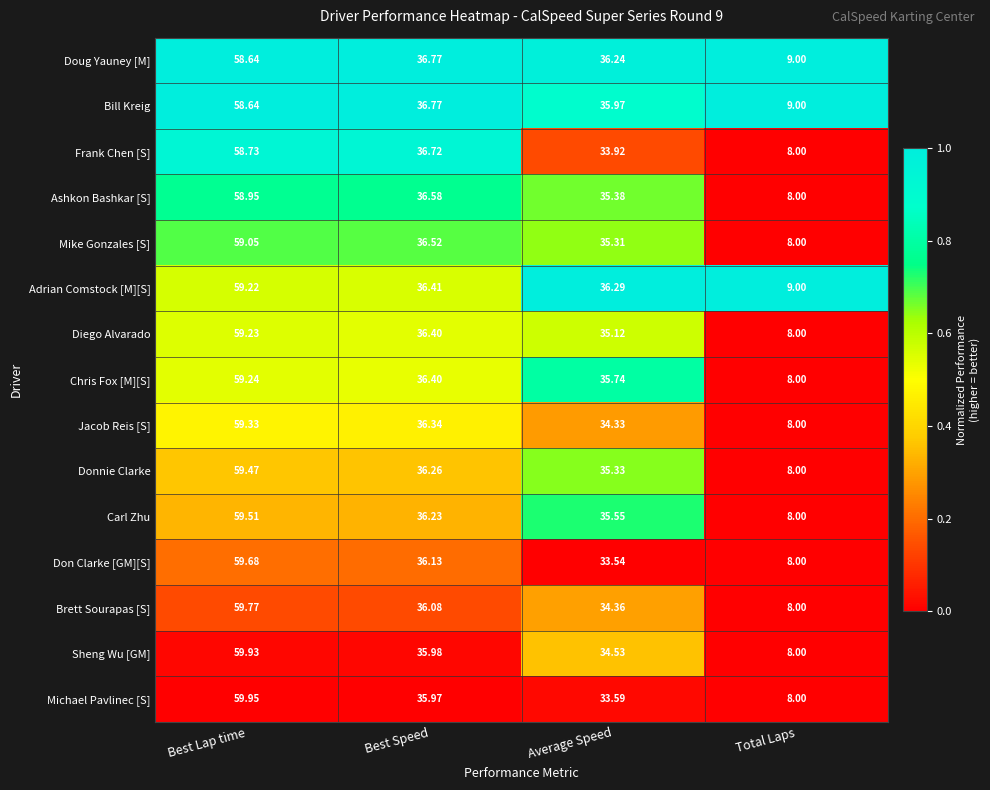

Which label corresponds to the smallest value in the chart?

Total Laps